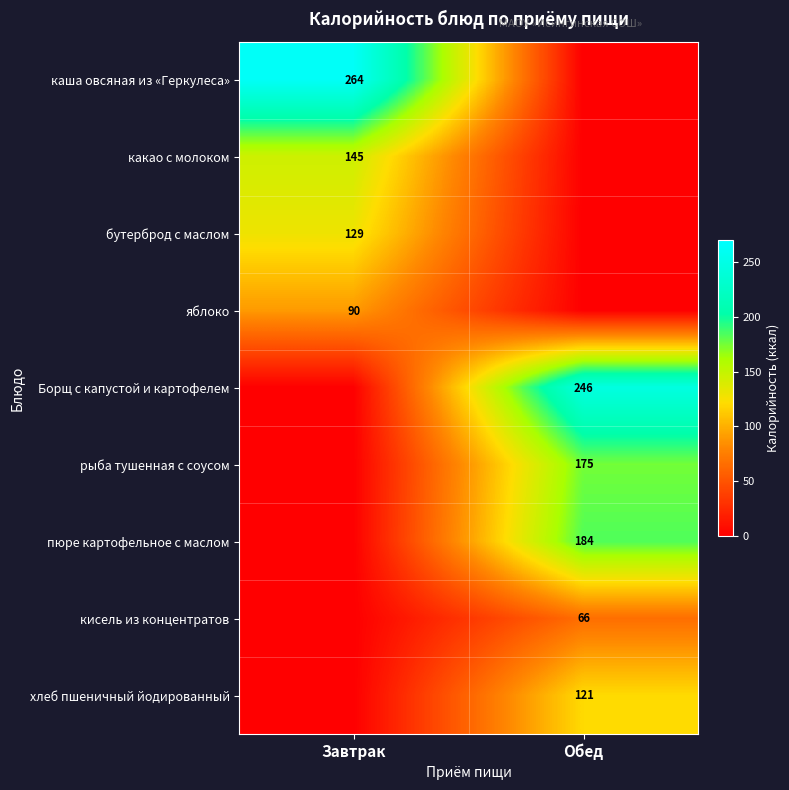

The хлеб пшеничный йодированный series shows 49 at Обед. True or false?

False